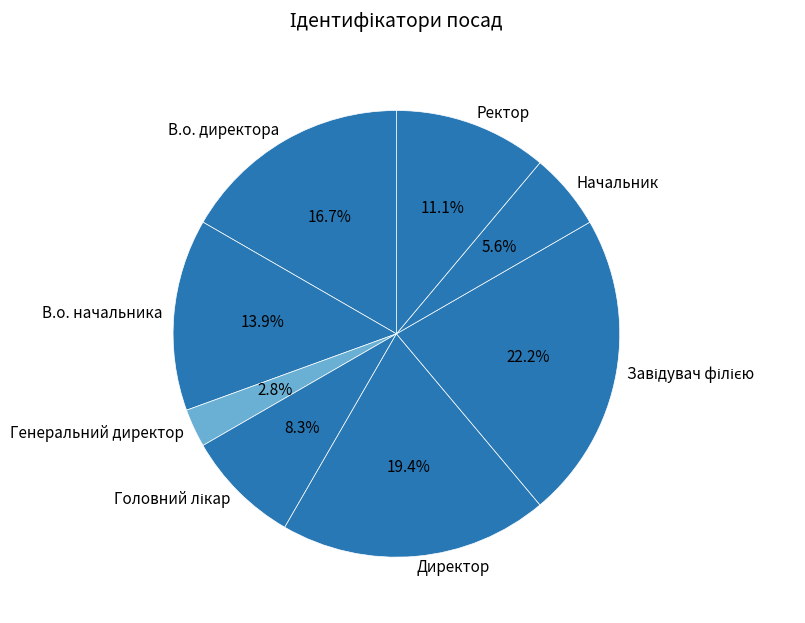

Approximately how many times larger is the value at В.о. директора compared to Директор?

0.9